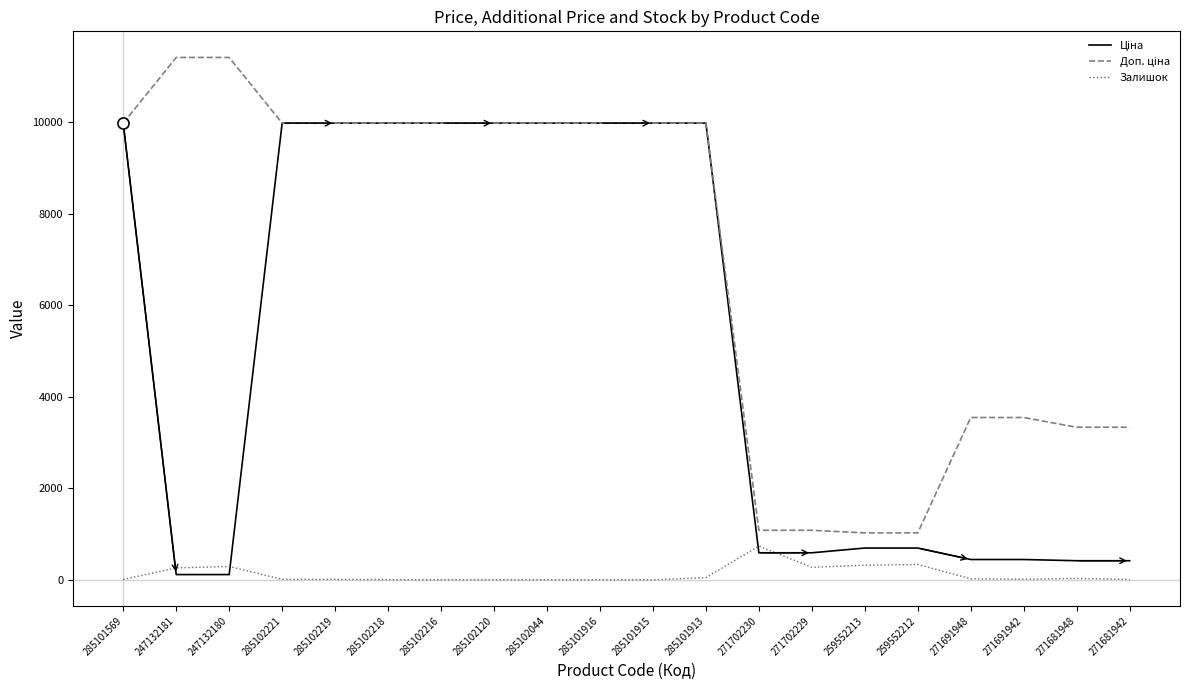

Is it true that Залишок equals 318.0 at 259552213?

True